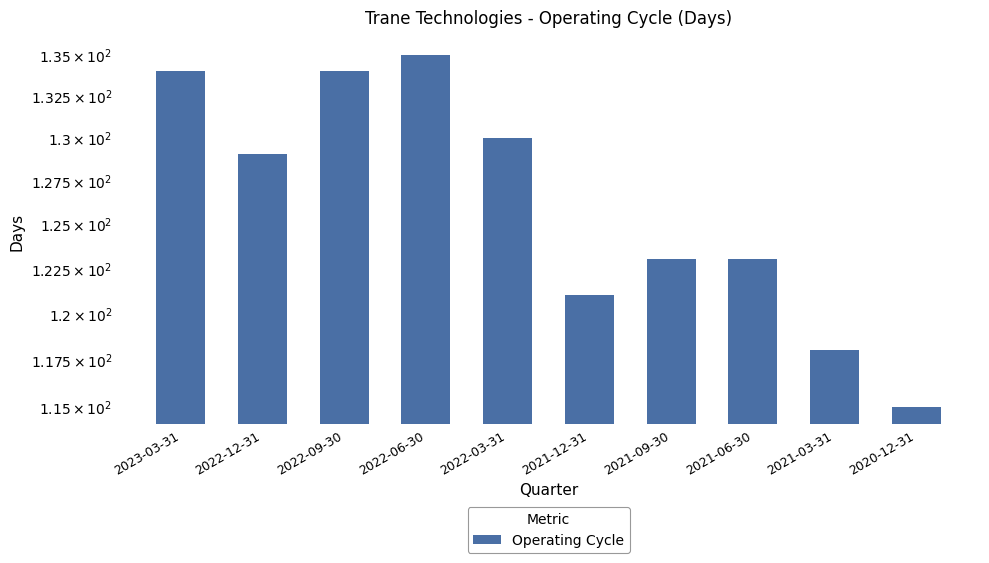

Are the bars horizontal?

No